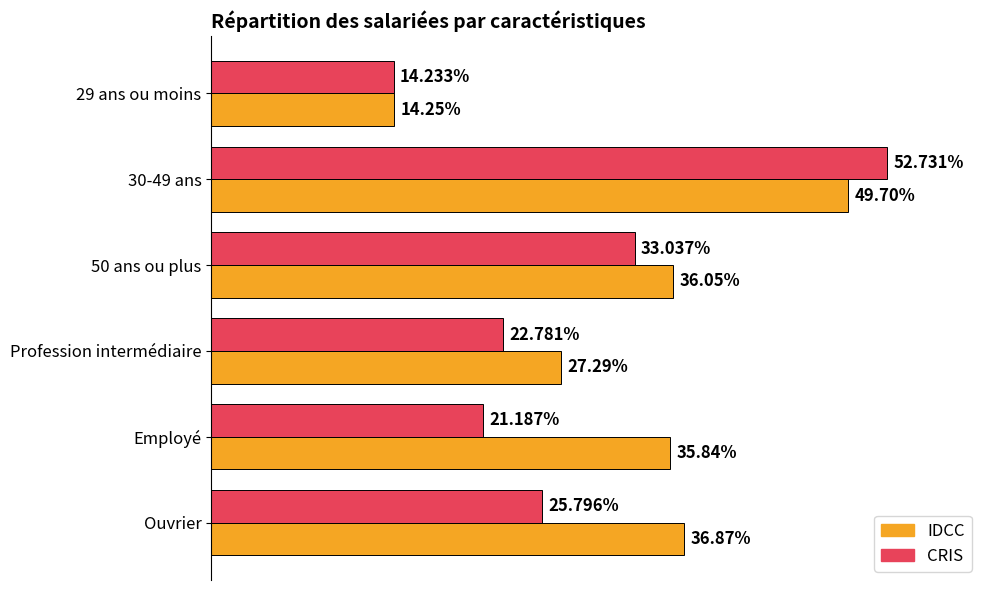

Where is CRIS nearest to the value 33?

50 ans ou plus